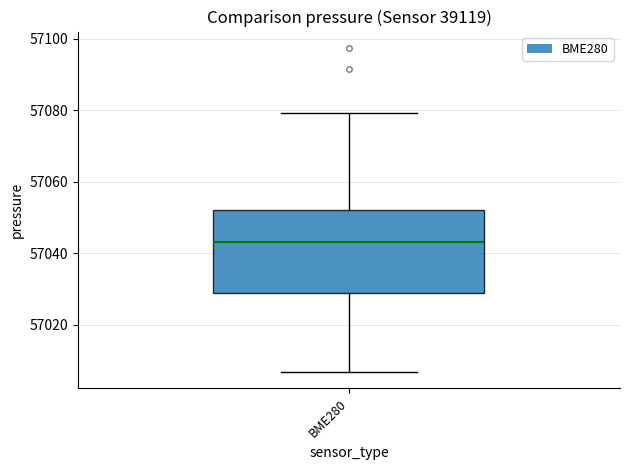

Where does the lower whisker of the box for BME280 end on the y-axis? The values are not printed on the chart, so give them approximately, as read against the axis.

57006